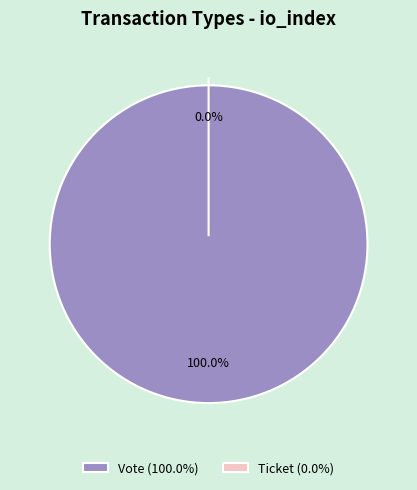

The Ticket slice represents 0% of the pie. True or false?

True